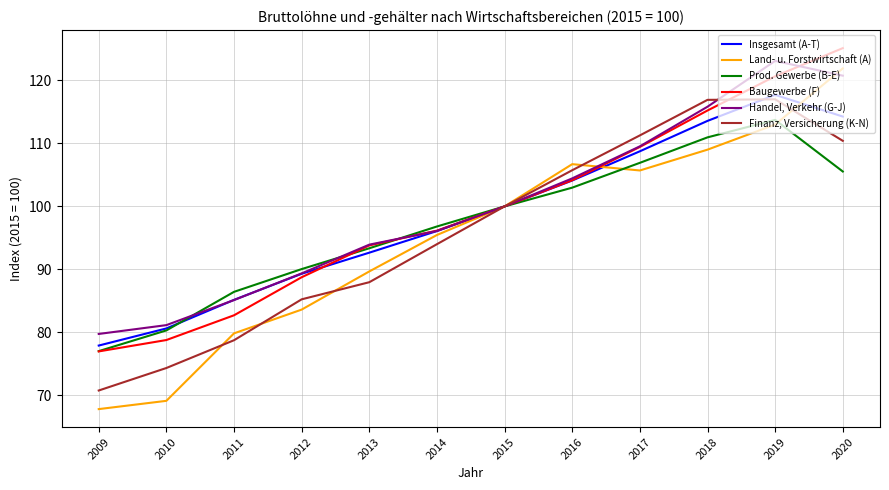

Which series has the largest total across all categories?

Handel, Verkehr (G-J)